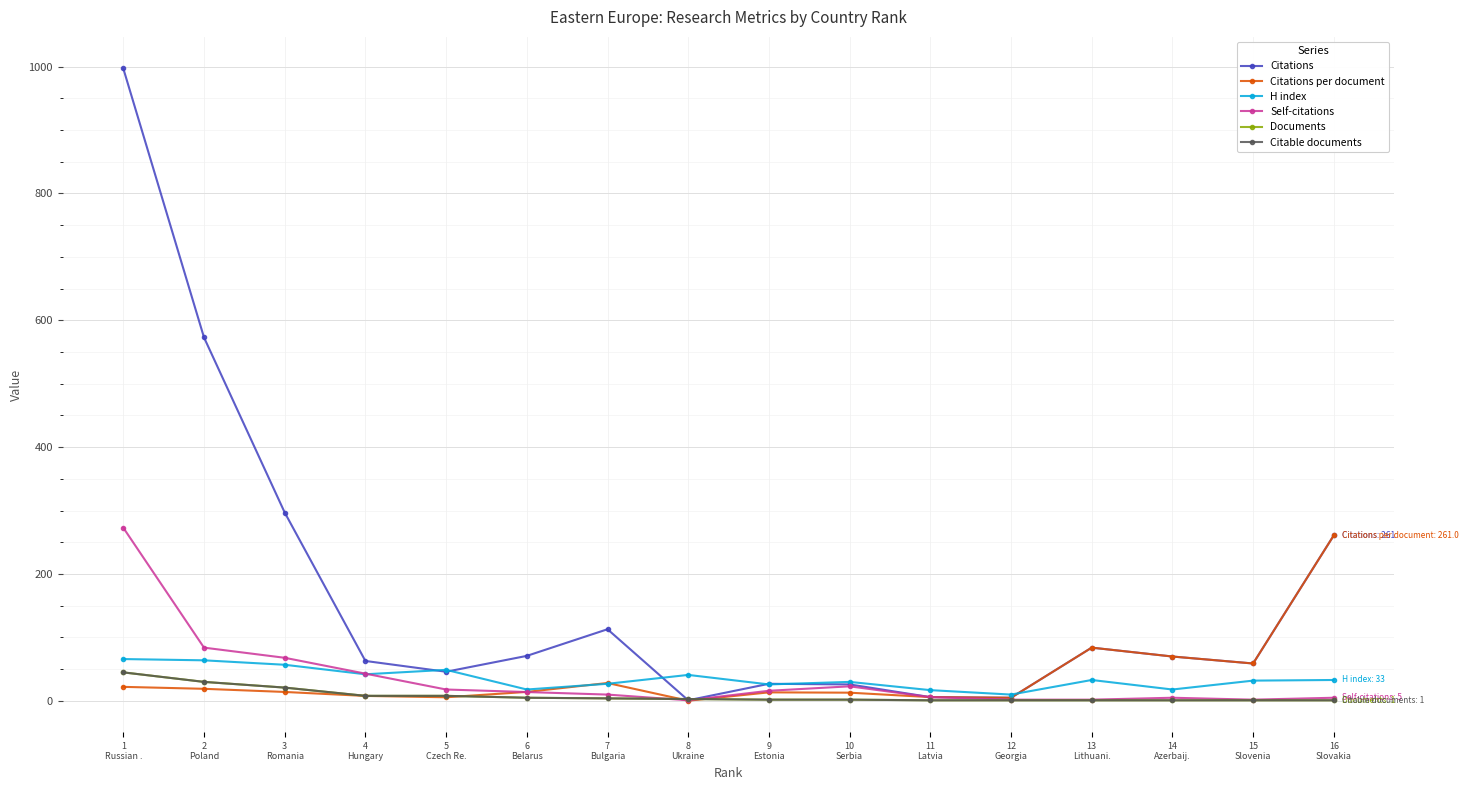

At which label does H index reach its peak?

1
Russian .